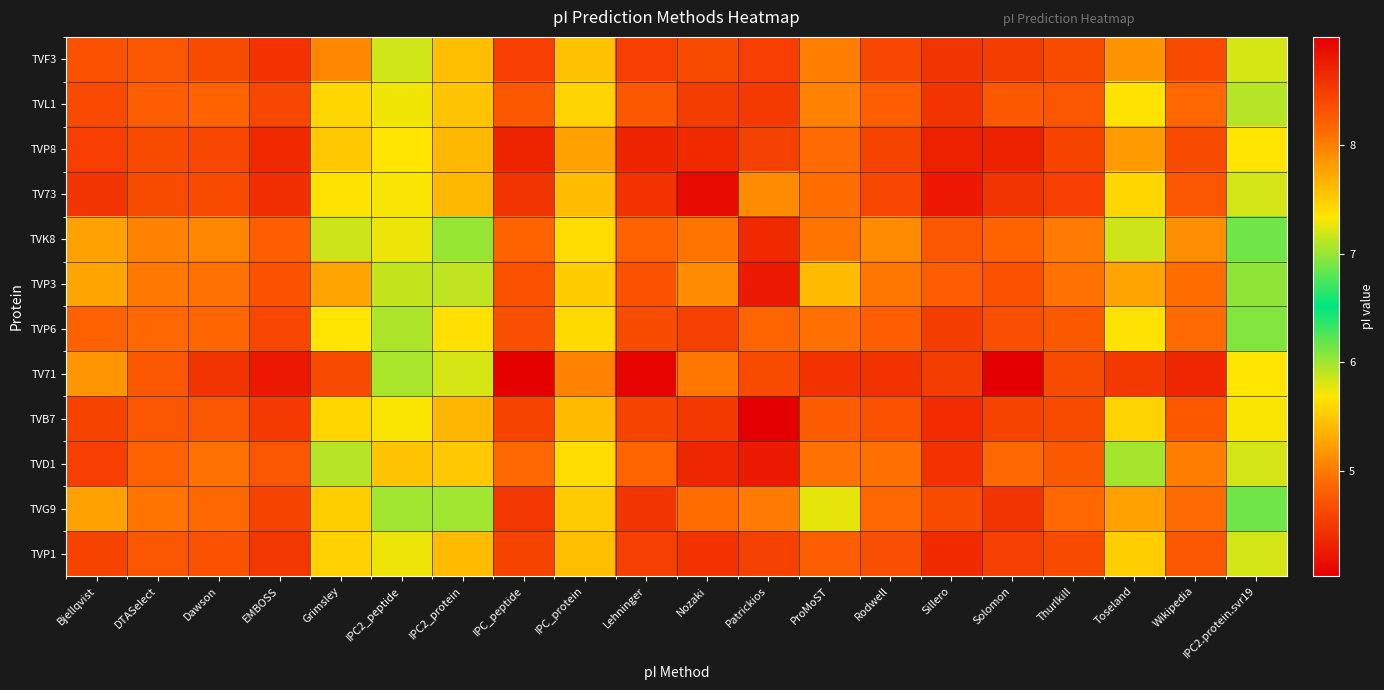

Reading left to right, extract all data points from this chart.

TVF3: Bjellqvist=8.3	DTASelect=8.3	Dawson=8.4	EMBOSS=8.6	Grimsley=8.0	IPC2_peptide=7.2	IPC2_protein=7.6	IPC_peptide=8.5	IPC_protein=7.6	Lehninger=8.5	Nozaki=8.4	Patrickios=4.5	ProMoST=8.0	Rodwell=8.4	Sillero=8.6	Solomon=8.5	Thurlkill=8.4	Toseland=7.9	Wikipedia=8.4	IPC2.protein.svr19=7.2
TVL1: Bjellqvist=8.4	DTASelect=8.2	Dawson=8.2	EMBOSS=8.4	Grimsley=7.4	IPC2_peptide=7.3	IPC2_protein=7.6	IPC_peptide=8.3	IPC_protein=7.5	Lehninger=8.3	Nozaki=8.5	Patrickios=4.5	ProMoST=8.0	Rodwell=8.2	Sillero=8.6	Solomon=8.3	Thurlkill=8.3	Toseland=7.4	Wikipedia=8.1	IPC2.protein.svr19=7.1
TVP8: Bjellqvist=8.5	DTASelect=8.4	Dawson=8.4	EMBOSS=8.7	Grimsley=7.5	IPC2_peptide=7.3	IPC2_protein=7.6	IPC_peptide=8.7	IPC_protein=7.8	Lehninger=8.7	Nozaki=8.6	Patrickios=4.6	ProMoST=8.1	Rodwell=8.4	Sillero=8.7	Solomon=8.7	Thurlkill=8.4	Toseland=7.8	Wikipedia=8.4	IPC2.protein.svr19=7.3
TV73: Bjellqvist=8.6	DTASelect=8.4	Dawson=8.4	EMBOSS=8.6	Grimsley=7.4	IPC2_peptide=7.3	IPC2_protein=7.6	IPC_peptide=8.6	IPC_protein=7.6	Lehninger=8.6	Nozaki=8.9	Patrickios=5.1	ProMoST=8.1	Rodwell=8.4	Sillero=8.8	Solomon=8.6	Thurlkill=8.5	Toseland=7.4	Wikipedia=8.3	IPC2.protein.svr19=7.2
TVK8: Bjellqvist=7.8	DTASelect=8.0	Dawson=8.0	EMBOSS=8.2	Grimsley=7.2	IPC2_peptide=7.3	IPC2_protein=7.0	IPC_peptide=8.2	IPC_protein=7.4	Lehninger=8.2	Nozaki=8.1	Patrickios=4.4	ProMoST=8.1	Rodwell=7.9	Sillero=8.3	Solomon=8.2	Thurlkill=8.0	Toseland=7.2	Wikipedia=7.9	IPC2.protein.svr19=6.9
TVP3: Bjellqvist=7.8	DTASelect=8.0	Dawson=8.1	EMBOSS=8.3	Grimsley=7.8	IPC2_peptide=7.1	IPC2_protein=7.1	IPC_peptide=8.3	IPC_protein=7.5	Lehninger=8.3	Nozaki=7.9	Patrickios=4.3	ProMoST=7.6	Rodwell=8.1	Sillero=8.2	Solomon=8.3	Thurlkill=8.1	Toseland=7.8	Wikipedia=8.1	IPC2.protein.svr19=7.0
TVP6: Bjellqvist=8.2	DTASelect=8.1	Dawson=8.2	EMBOSS=8.4	Grimsley=7.3	IPC2_peptide=7.1	IPC2_protein=7.4	IPC_peptide=8.3	IPC_protein=7.4	Lehninger=8.4	Nozaki=8.5	Patrickios=4.9	ProMoST=8.1	Rodwell=8.2	Sillero=8.5	Solomon=8.3	Thurlkill=8.3	Toseland=7.4	Wikipedia=8.1	IPC2.protein.svr19=6.9
TV71: Bjellqvist=7.8	DTASelect=8.3	Dawson=8.6	EMBOSS=8.8	Grimsley=8.4	IPC2_peptide=7.1	IPC2_protein=7.2	IPC_peptide=9.0	IPC_protein=8.0	Lehninger=9.0	Nozaki=8.1	Patrickios=4.6	ProMoST=8.6	Rodwell=8.6	Sillero=8.5	Solomon=9.0	Thurlkill=8.4	Toseland=8.5	Wikipedia=8.7	IPC2.protein.svr19=7.3
TVB7: Bjellqvist=8.4	DTASelect=8.3	Dawson=8.3	EMBOSS=8.5	Grimsley=7.4	IPC2_peptide=7.3	IPC2_protein=7.6	IPC_peptide=8.4	IPC_protein=7.6	Lehninger=8.4	Nozaki=8.5	Patrickios=4.0	ProMoST=8.2	Rodwell=8.3	Sillero=8.6	Solomon=8.4	Thurlkill=8.4	Toseland=7.5	Wikipedia=8.3	IPC2.protein.svr19=7.3
TVD1: Bjellqvist=8.5	DTASelect=8.2	Dawson=8.1	EMBOSS=8.3	Grimsley=7.1	IPC2_peptide=7.6	IPC2_protein=7.5	IPC_peptide=8.2	IPC_protein=7.4	Lehninger=8.2	Nozaki=8.7	Patrickios=4.3	ProMoST=8.1	Rodwell=8.1	Sillero=8.6	Solomon=8.2	Thurlkill=8.3	Toseland=7.0	Wikipedia=8.0	IPC2.protein.svr19=7.2
TVG9: Bjellqvist=7.8	DTASelect=8.1	Dawson=8.2	EMBOSS=8.4	Grimsley=7.5	IPC2_peptide=7.0	IPC2_protein=7.0	IPC_peptide=8.5	IPC_protein=7.5	Lehninger=8.6	Nozaki=8.1	Patrickios=5.0	ProMoST=7.2	Rodwell=8.1	Sillero=8.4	Solomon=8.6	Thurlkill=8.2	Toseland=7.8	Wikipedia=8.1	IPC2.protein.svr19=6.9
TVP1: Bjellqvist=8.4	DTASelect=8.3	Dawson=8.3	EMBOSS=8.5	Grimsley=7.5	IPC2_peptide=7.3	IPC2_protein=7.6	IPC_peptide=8.4	IPC_protein=7.6	Lehninger=8.5	Nozaki=8.6	Patrickios=4.6	ProMoST=8.2	Rodwell=8.3	Sillero=8.6	Solomon=8.5	Thurlkill=8.4	Toseland=7.5	Wikipedia=8.3	IPC2.protein.svr19=7.2